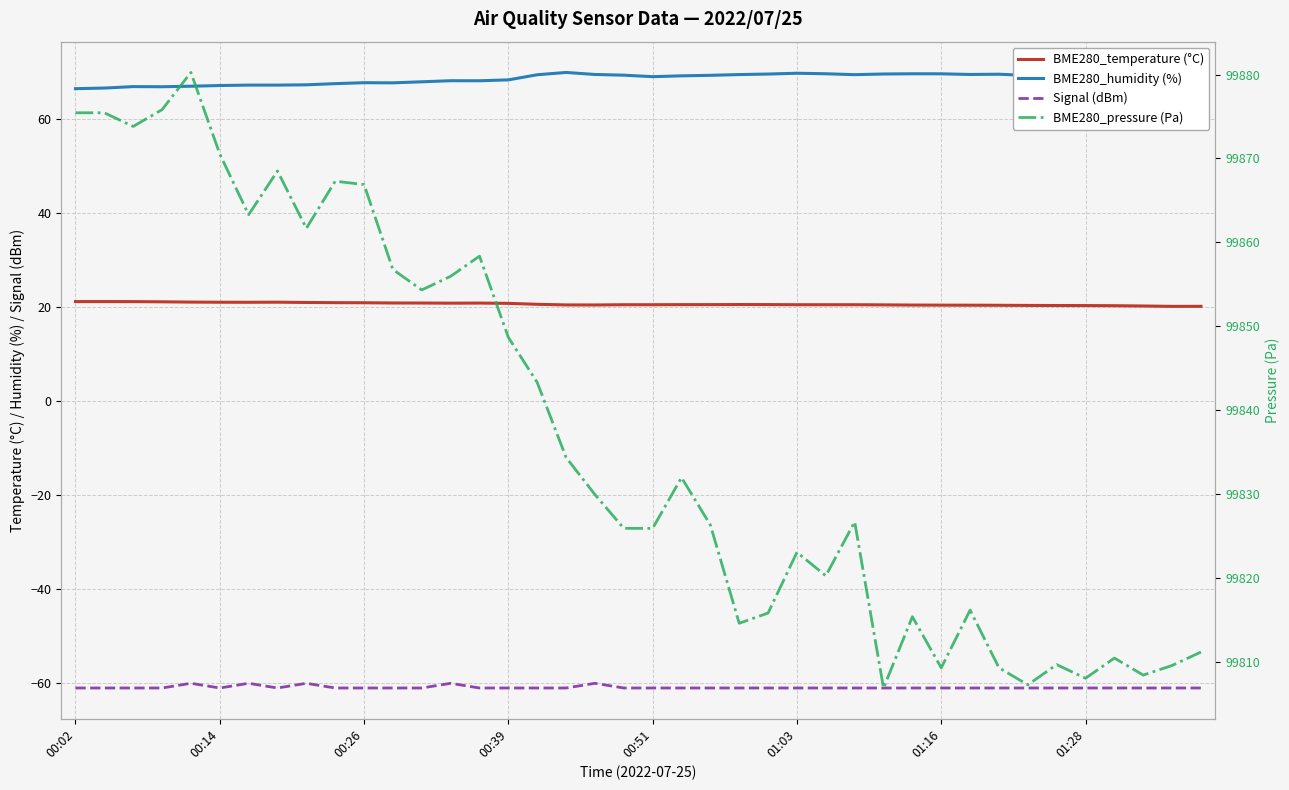

True or false: Signal (dBm) and BME280_temperature (°C) intersect in this chart.

False